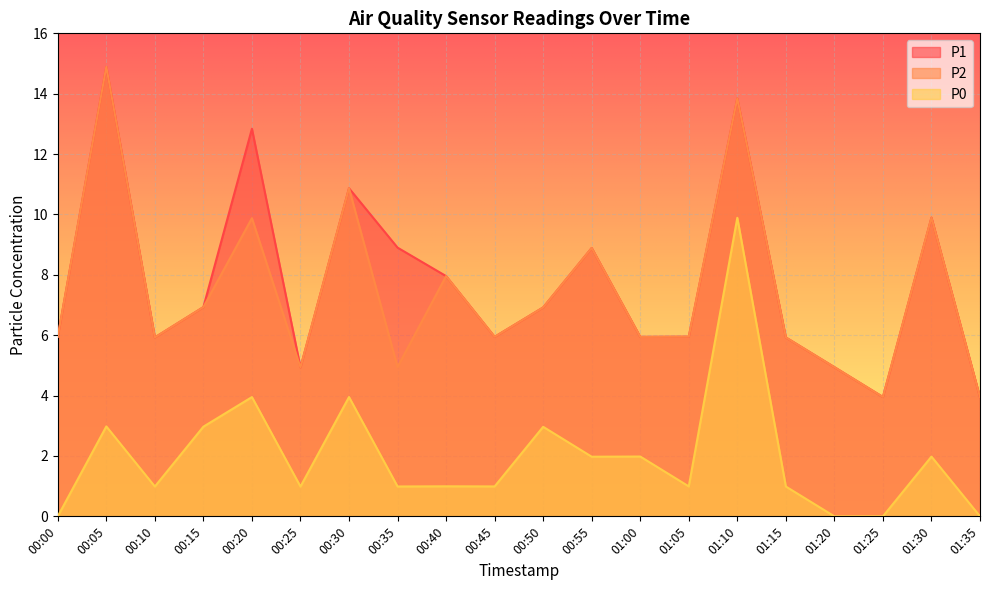

Reading right to left, transcribe all the data shown in this chart.

P1: 01:35=3.9	01:30=9.9	01:25=4.0	01:20=4.9	01:15=5.9	01:10=13.8	01:05=6.0	01:00=5.9	00:55=8.9	00:50=6.9	00:45=5.9	00:40=8.0	00:35=8.9	00:30=10.9	00:25=4.9	00:20=12.8	00:15=6.9	00:10=5.9	00:05=14.9	00:00=6.0
P2: 01:35=3.9	01:30=9.9	01:25=4.0	01:20=4.9	01:15=5.9	01:10=13.8	01:05=6.0	01:00=5.9	00:55=8.9	00:50=6.9	00:45=5.9	00:40=8.0	00:35=4.9	00:30=10.9	00:25=4.9	00:20=9.9	00:15=6.9	00:10=5.9	00:05=14.9	00:00=6.0
P0: 01:35=0.0	01:30=2.0	01:25=0.0	01:20=0.0	01:15=1.0	01:10=9.9	01:05=1.0	01:00=2.0	00:55=2.0	00:50=3.0	00:45=1.0	00:40=1.0	00:35=1.0	00:30=4.0	00:25=1.0	00:20=4.0	00:15=3.0	00:10=1.0	00:05=3.0	00:00=0.0